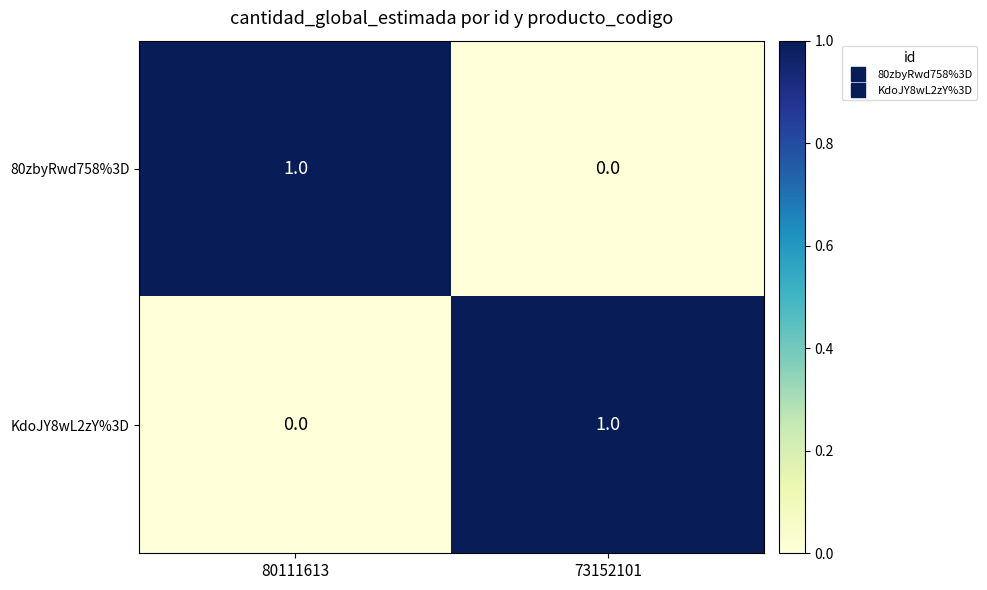

What is the spread (max minus min) of values at 73152101?

1